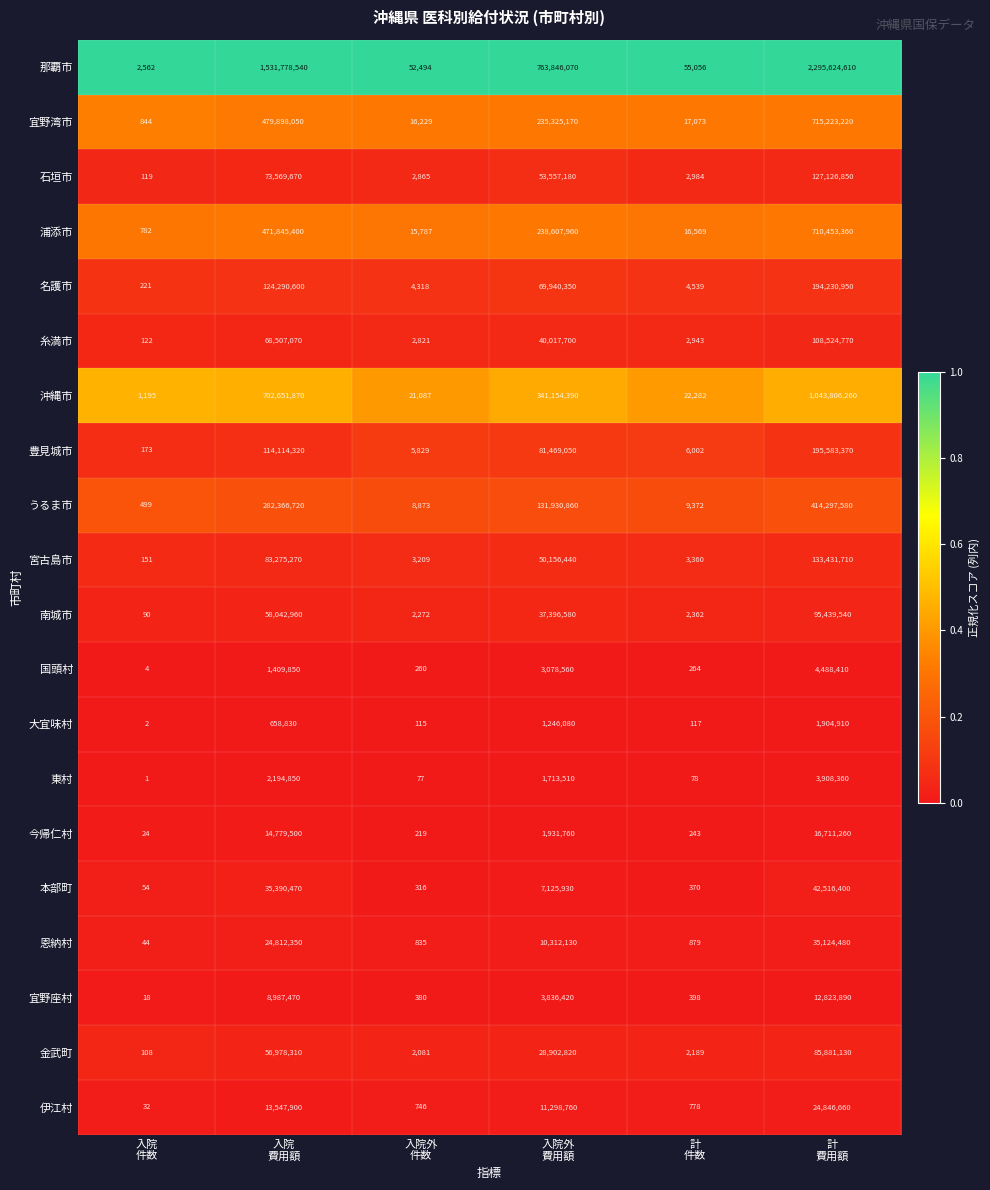

What is the maximum value shown in the chart?

2295624610